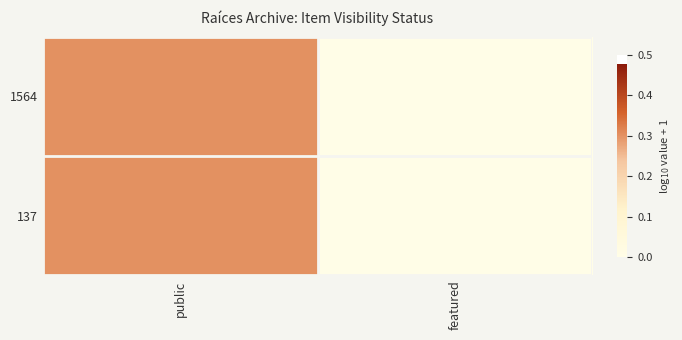

What is the total value across all series at public?

0.6